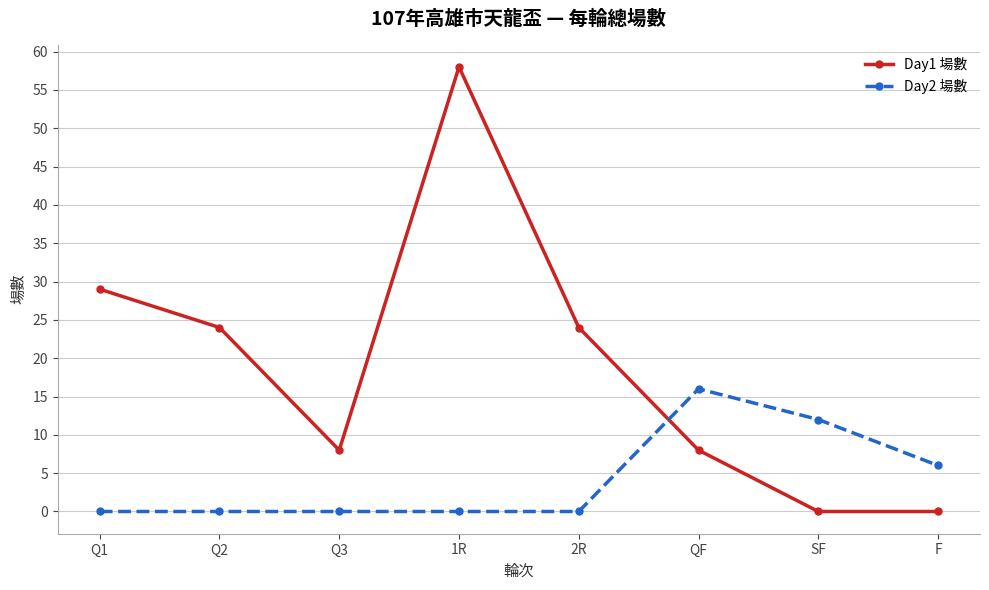

What is the difference between the second highest and minimum values in the Day1 場數 series?

29